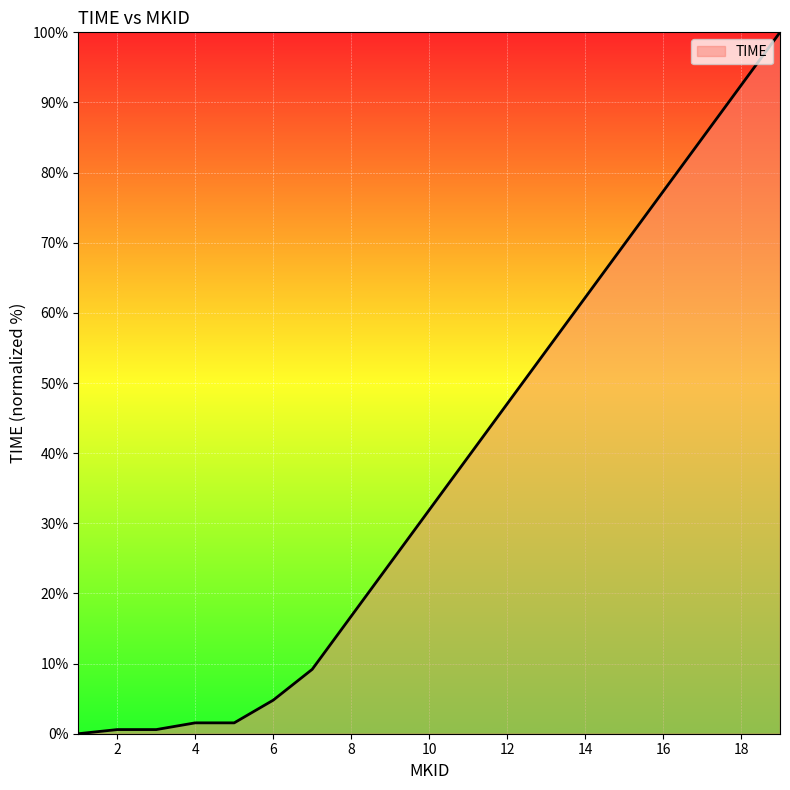

What is the greatest value displayed?

100.0